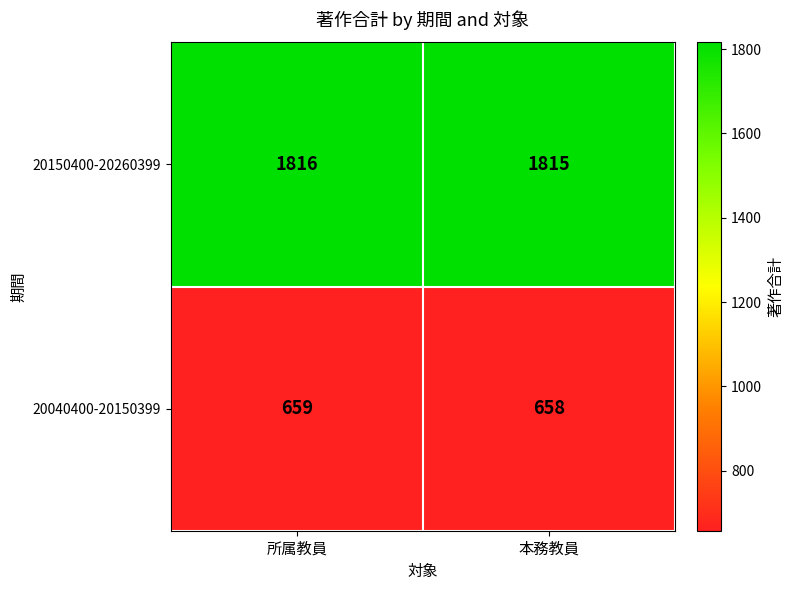

What is the total value across all series at 本務教員?

2473